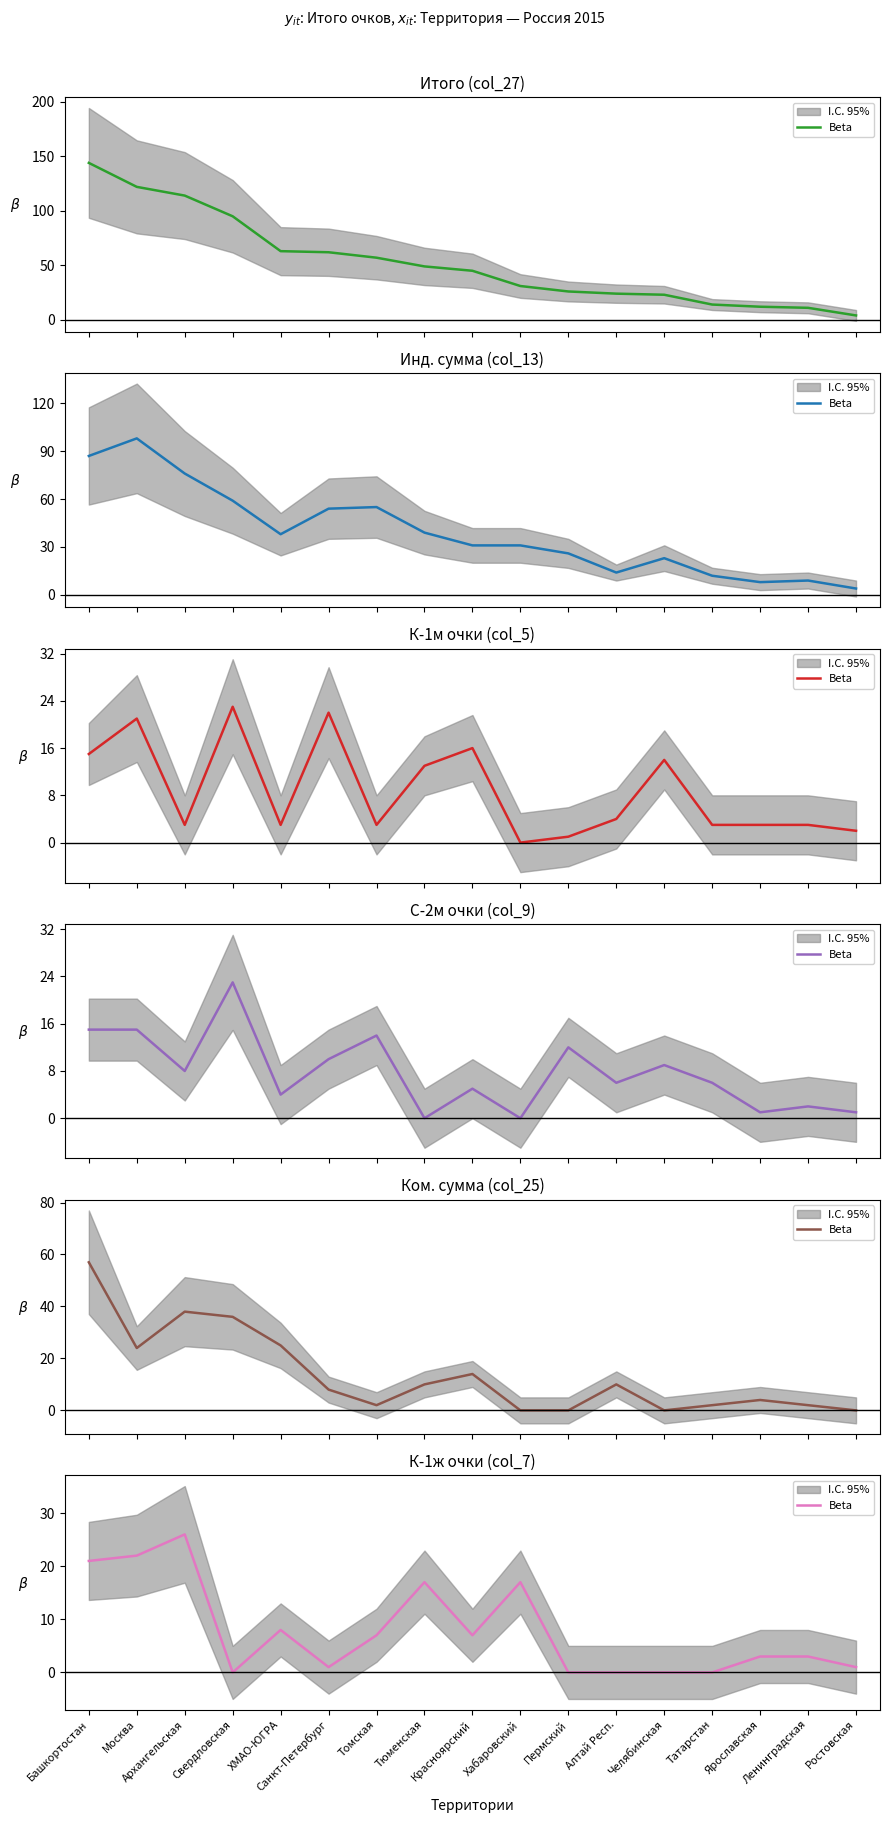

Count the number of categories in the chart.

17